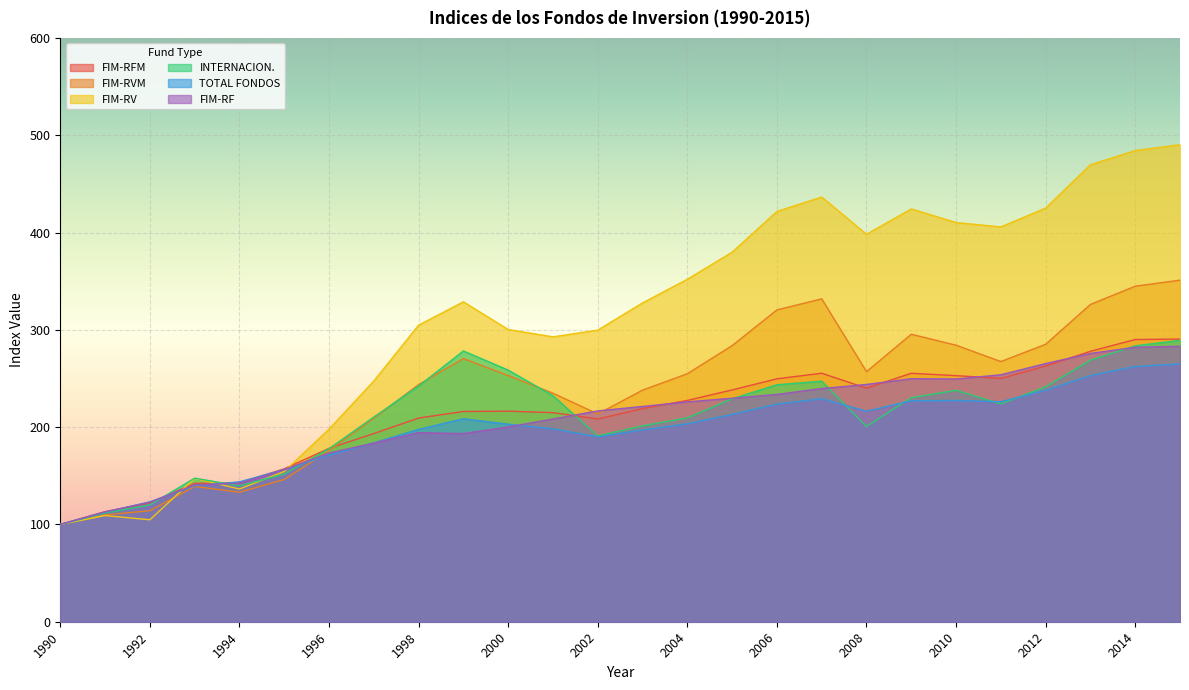

Rank the series by their maximum value, from highest to lowest.

FIM-RV, FIM-RVM, FIM-RFM, INTERNACION., FIM-RF, TOTAL FONDOS